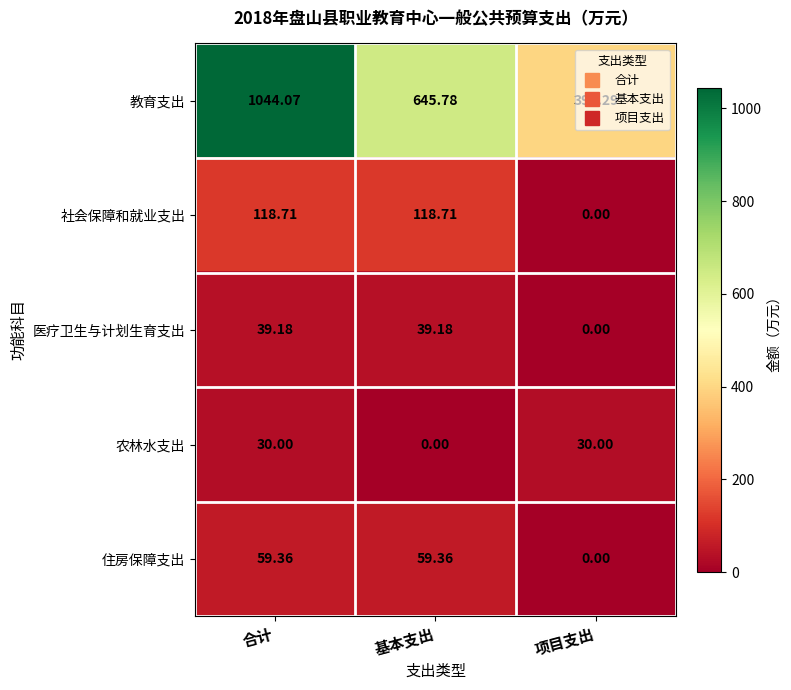

Where is 住房保障支出 nearest to the value 29?

项目支出